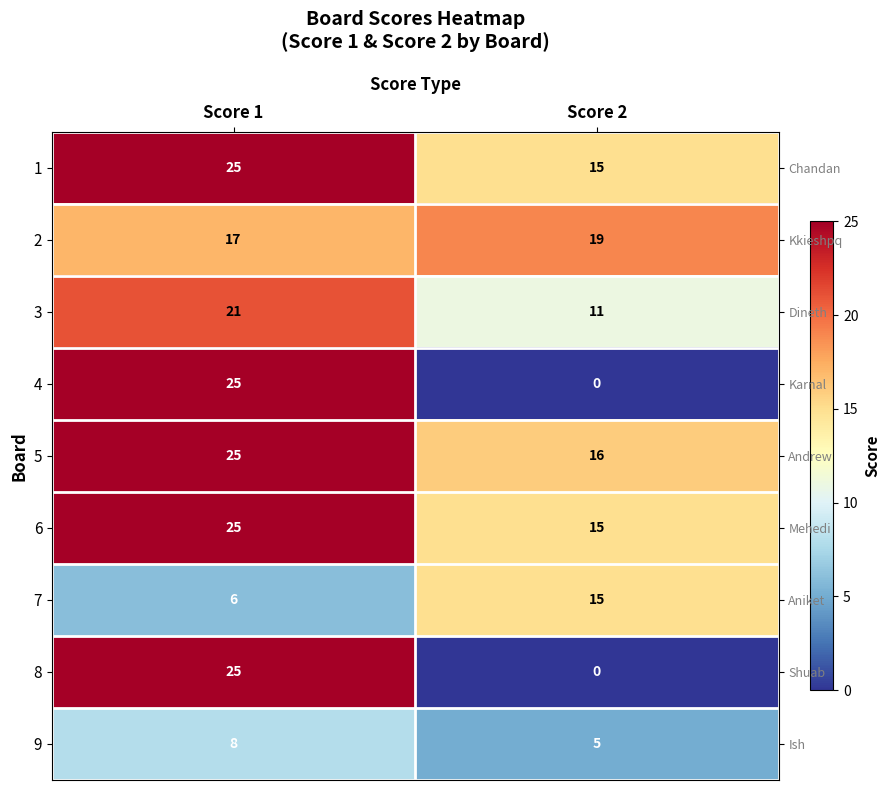

At which category does the chart reach its peak across all series?

Score 1